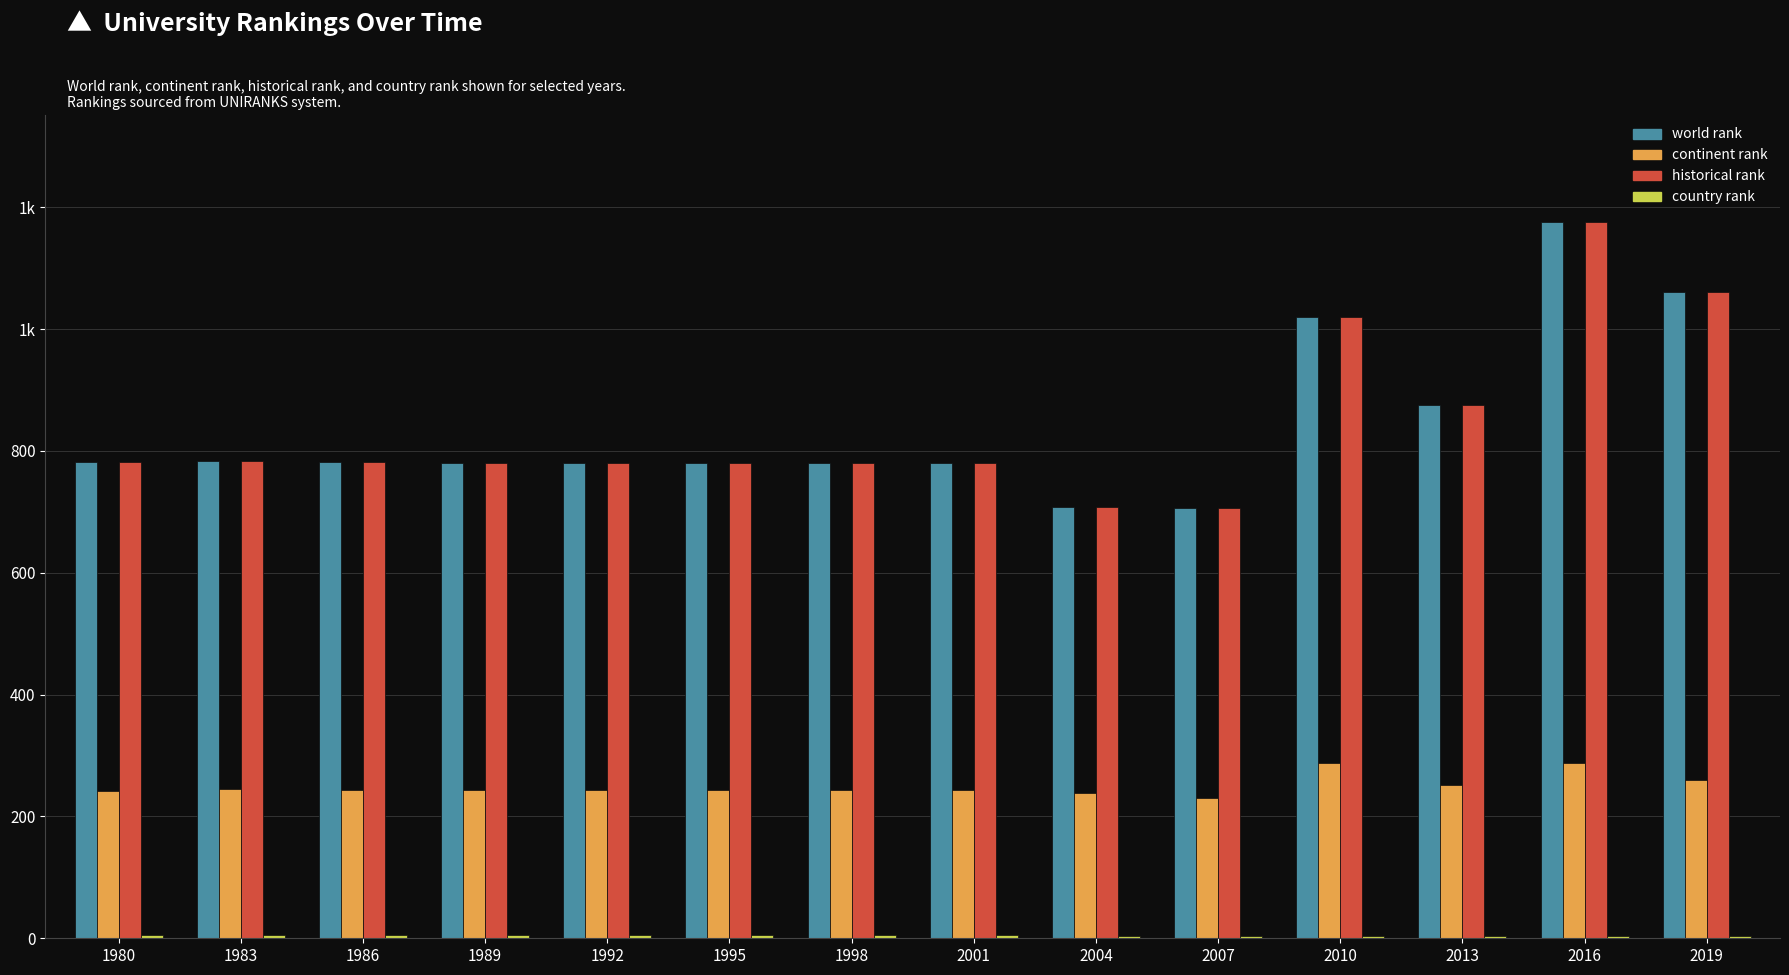

Does the chart contain stacked bars?

No